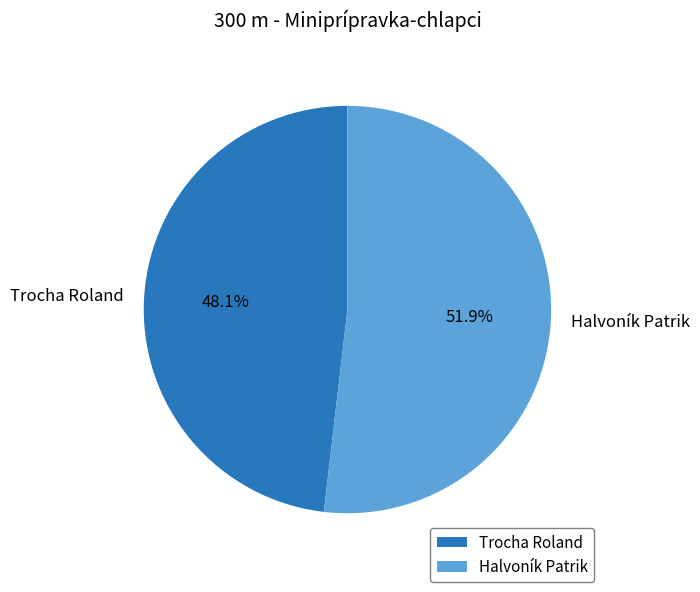

Combined, do Halvoník Patrik and Trocha Roland account for over 50%?

Yes